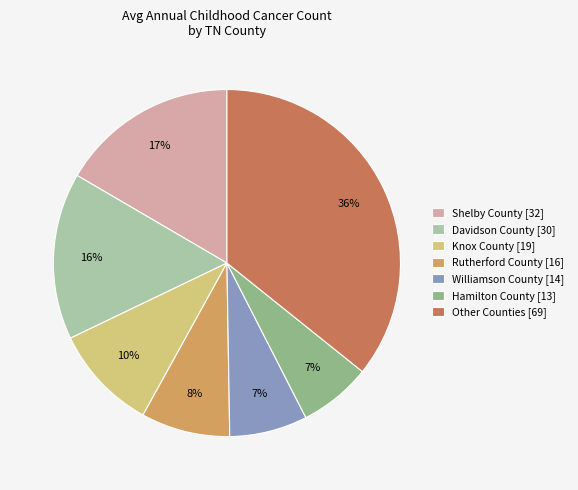

To the nearest percent, what is the difference between the largest and smallest slice percentages?

29%